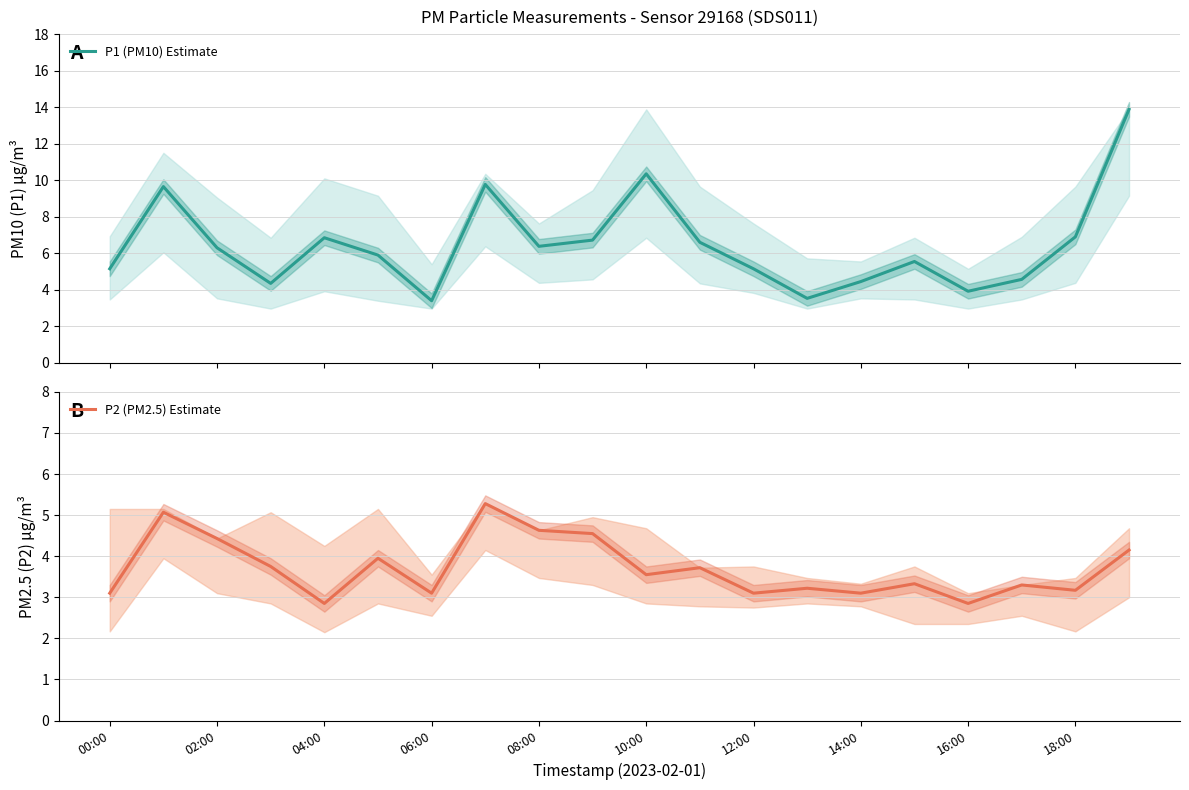

What is the minimum value for P1 (PM10) Estimate?

3.4